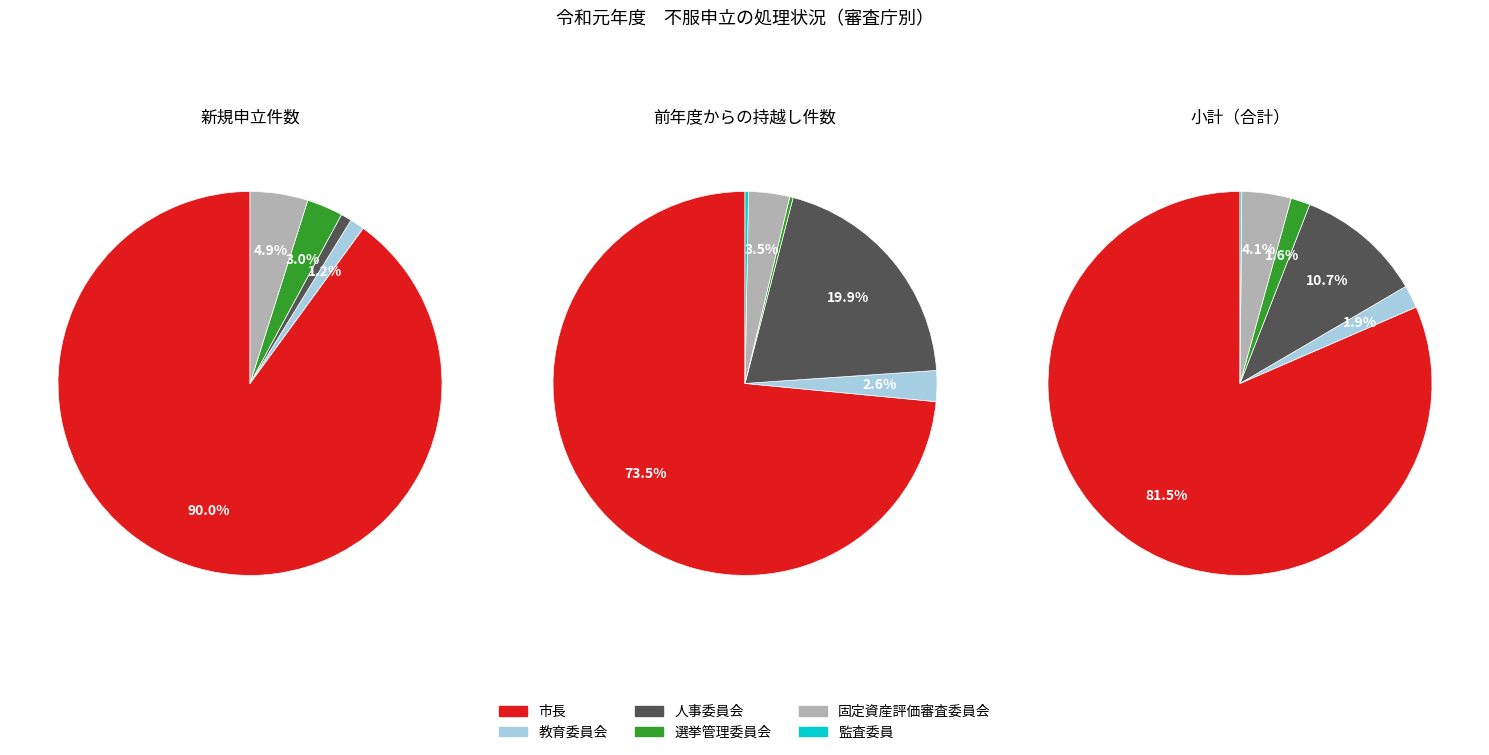

What is the total percentage of 小計（人事委員会） and 小計（市長）?

92.2%